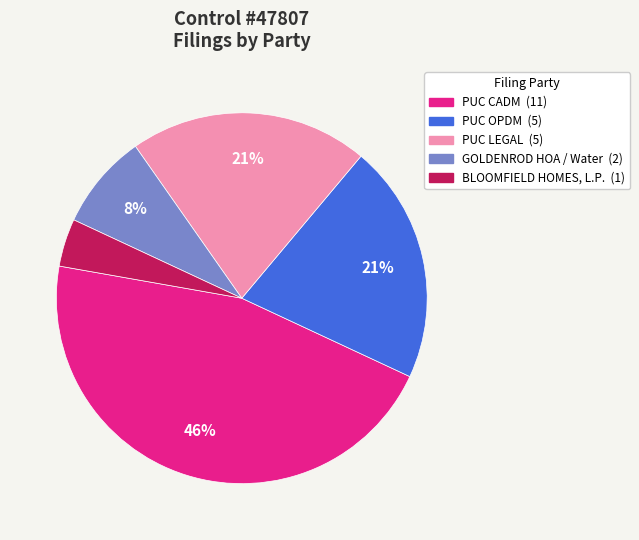

To the nearest percent, what is the difference between the largest and smallest slice percentages?

42%